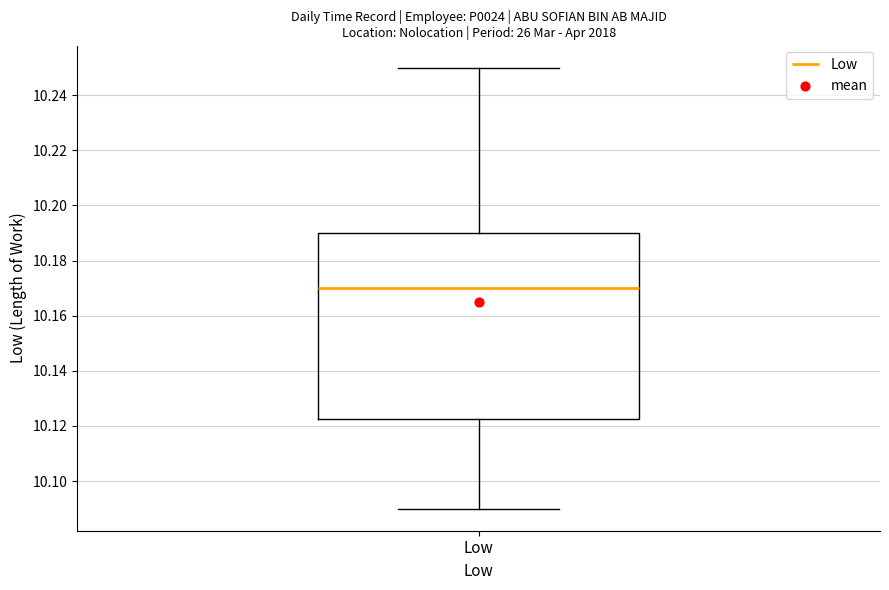

Where does the upper whisker of the box for Low end on the y-axis? The values are not printed on the chart, so give them approximately, as read against the axis.

10.250